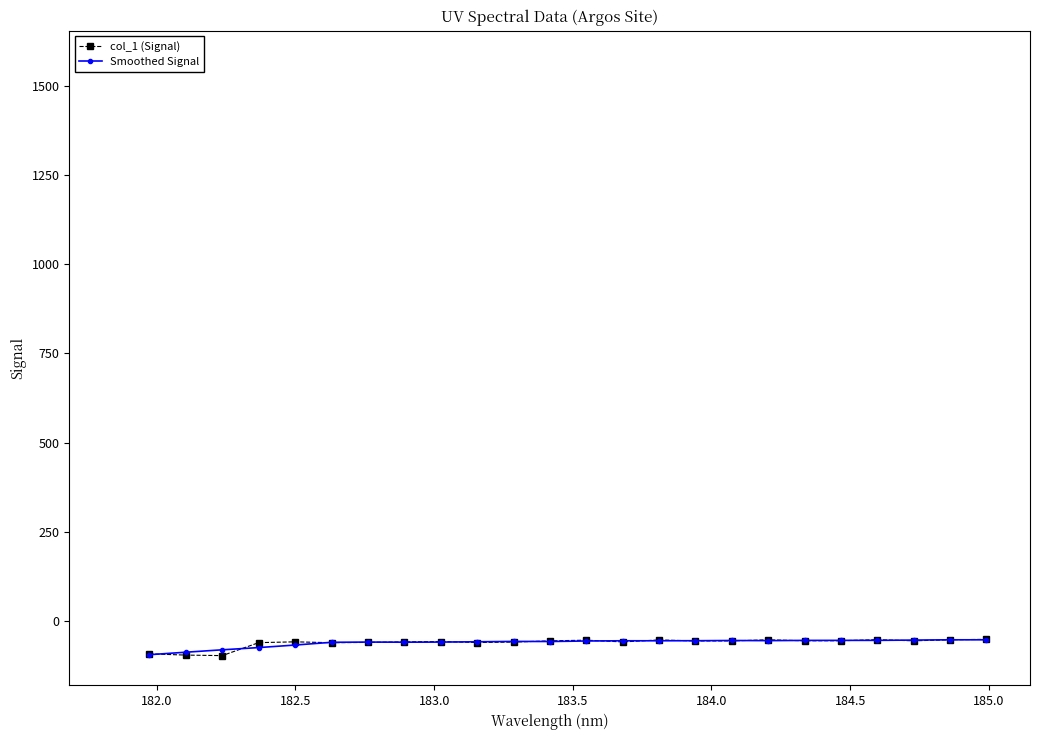

True or false: col_1 (Signal) has more than 2 interior local peaks.

True